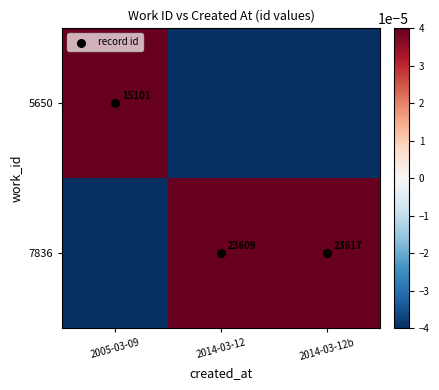

How many values in the 5650 series are below 0?

2